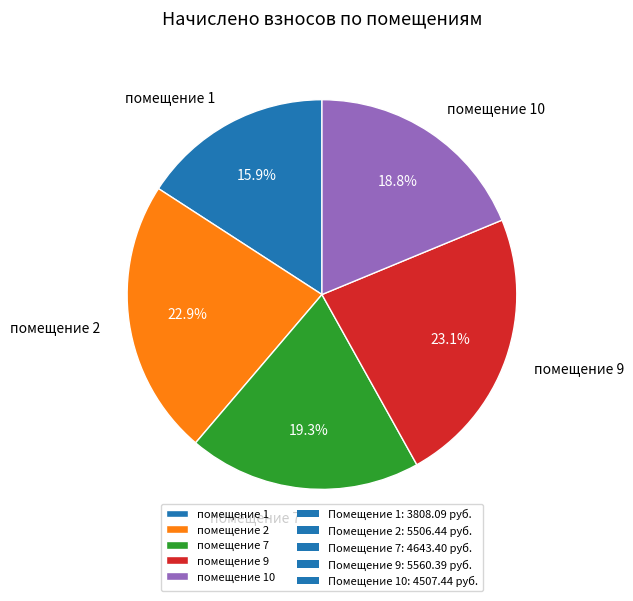

Which has a higher value, помещение 10 or помещение 9?

помещение 9